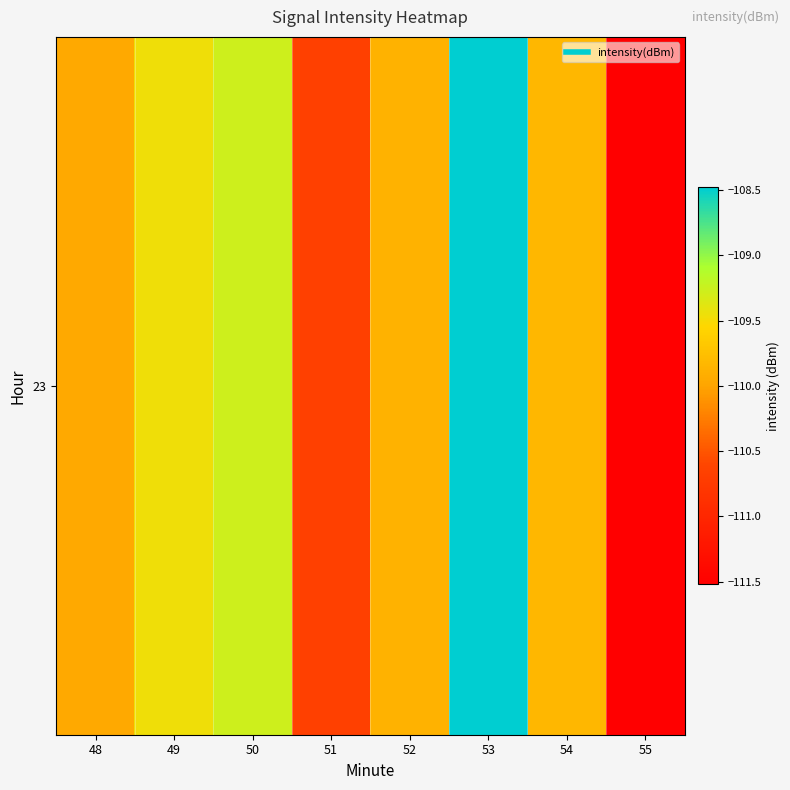

How many data points are less than -109?

7